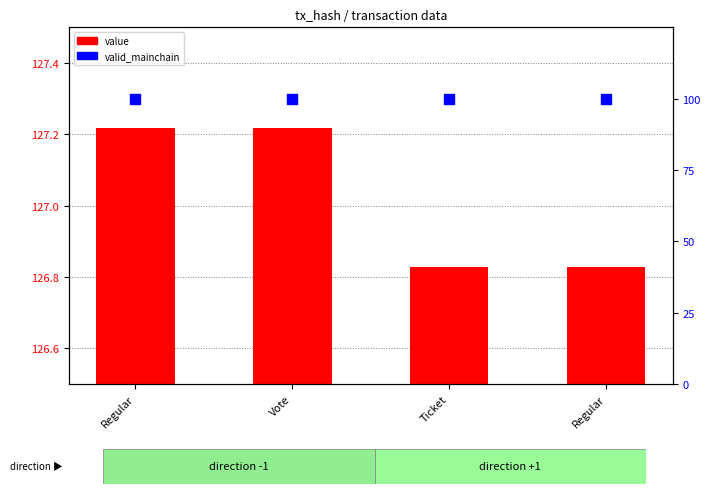

Which series has the largest total across all categories?

value